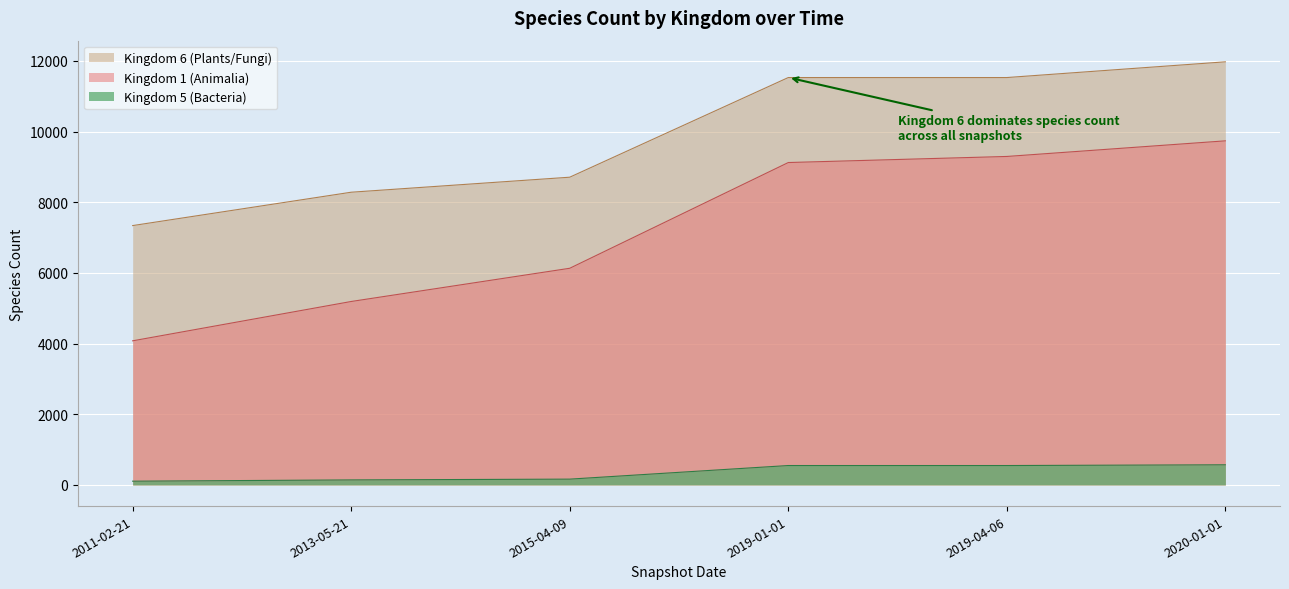

What are all the series names shown in the legend?

Kingdom 6 (Plants/Fungi), Kingdom 1 (Animalia), Kingdom 5 (Bacteria)